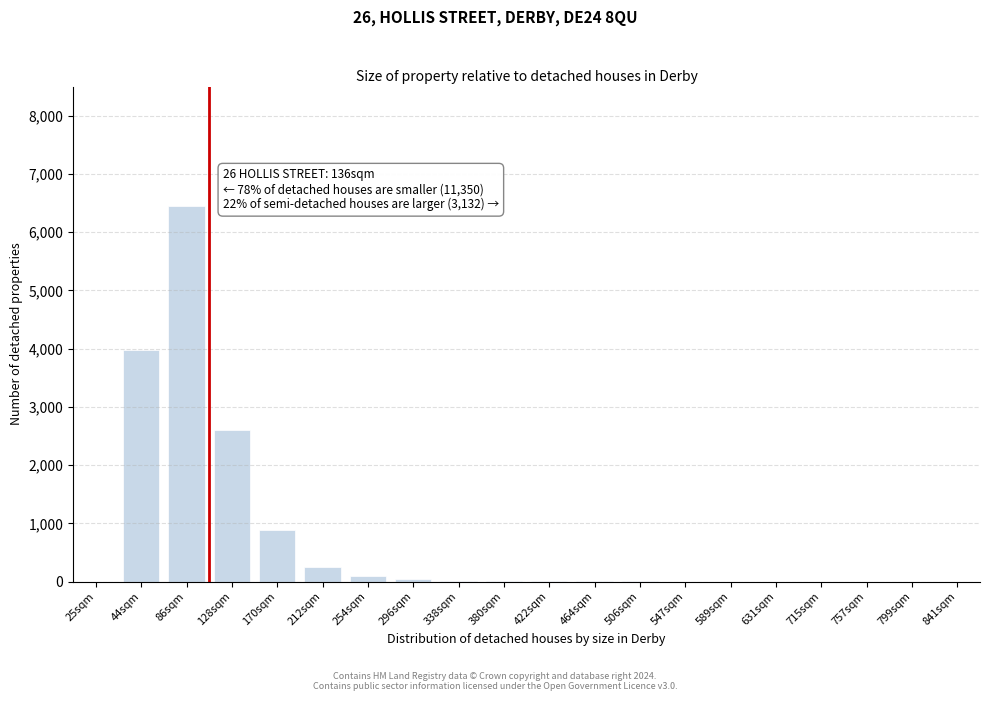

The value at 212sqm is 245. True or false?

True